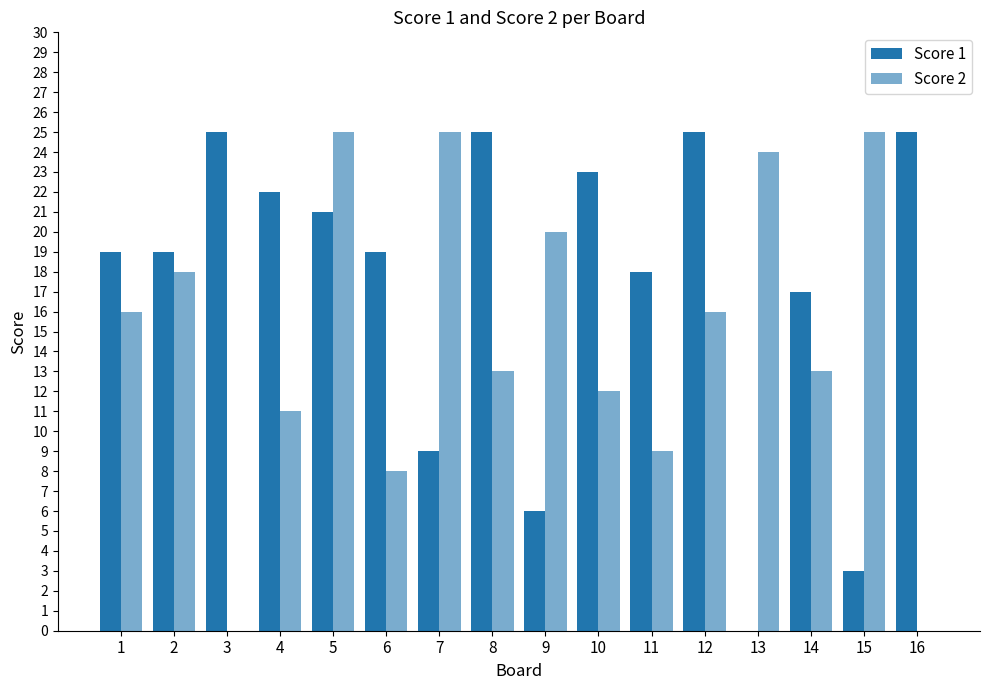

What is the value of the Score 2 bar at the 7th from the left?

25